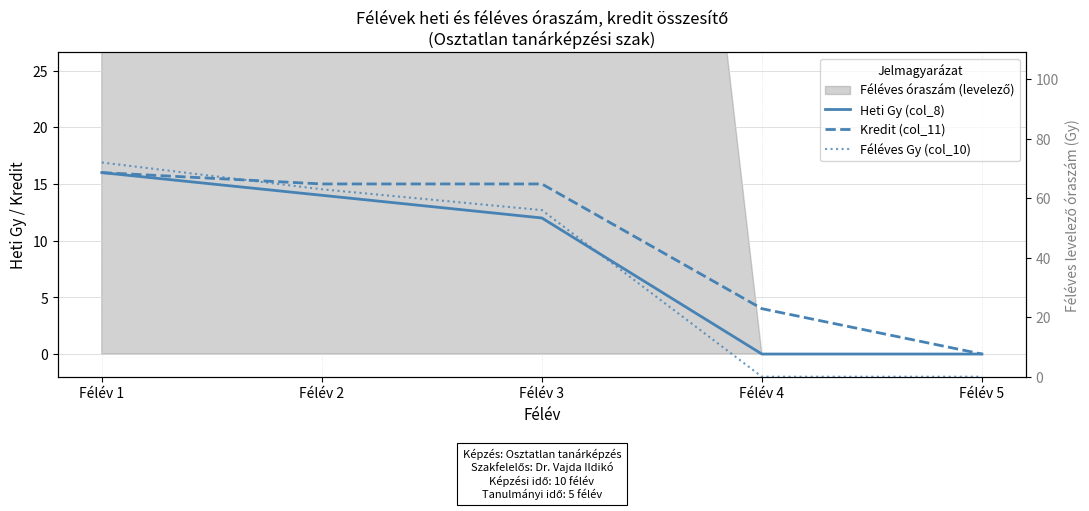

What is the difference between the maximum and second lowest values in the Kredit (col_11) series?

12